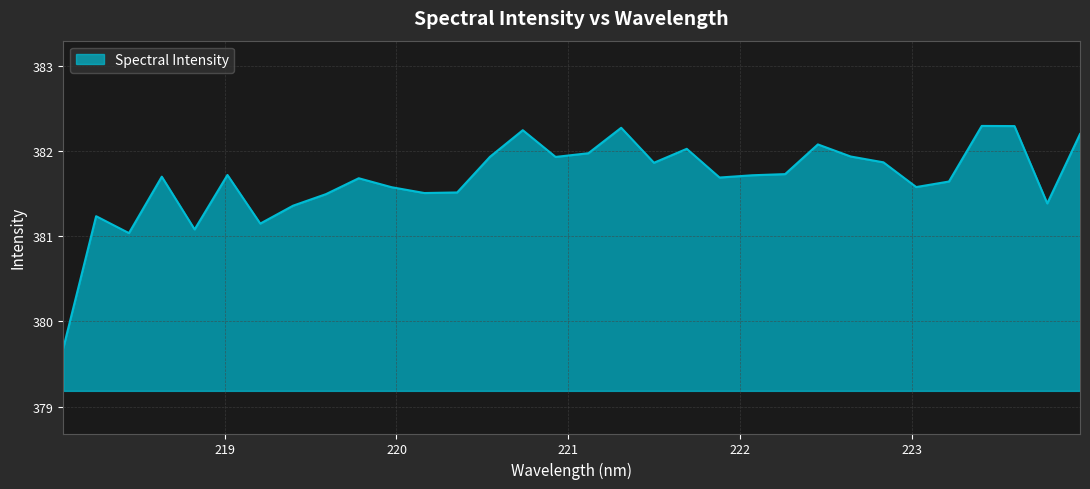

What is the difference between the maximum and minimum values?

2.6